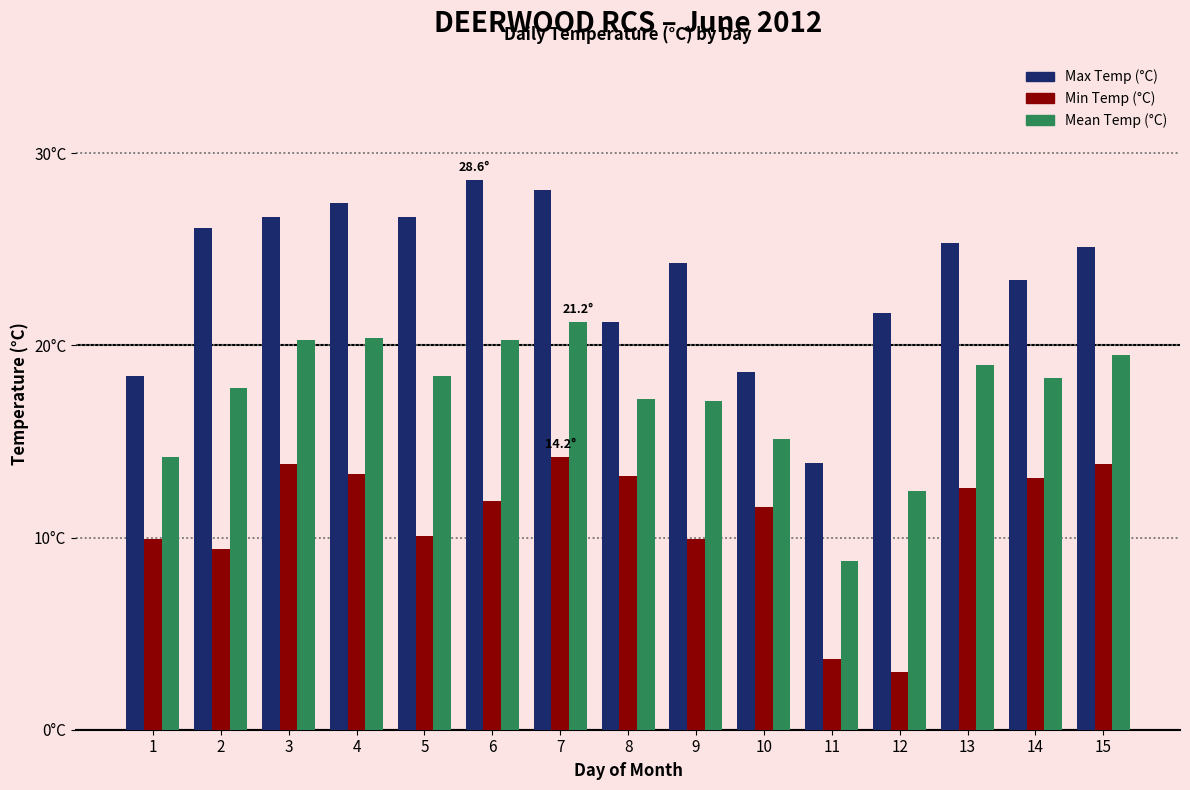

Are the bars horizontal?

No